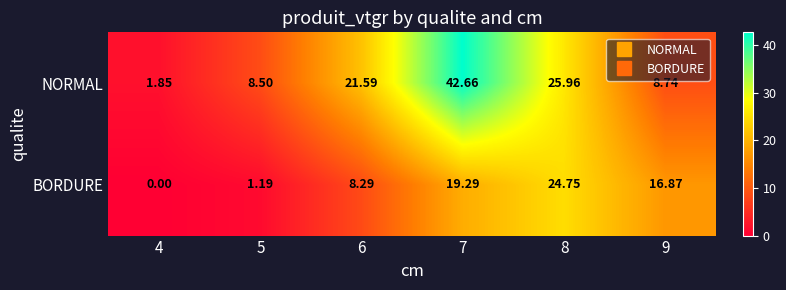

At how many categories does at least one series exceed 15?

4